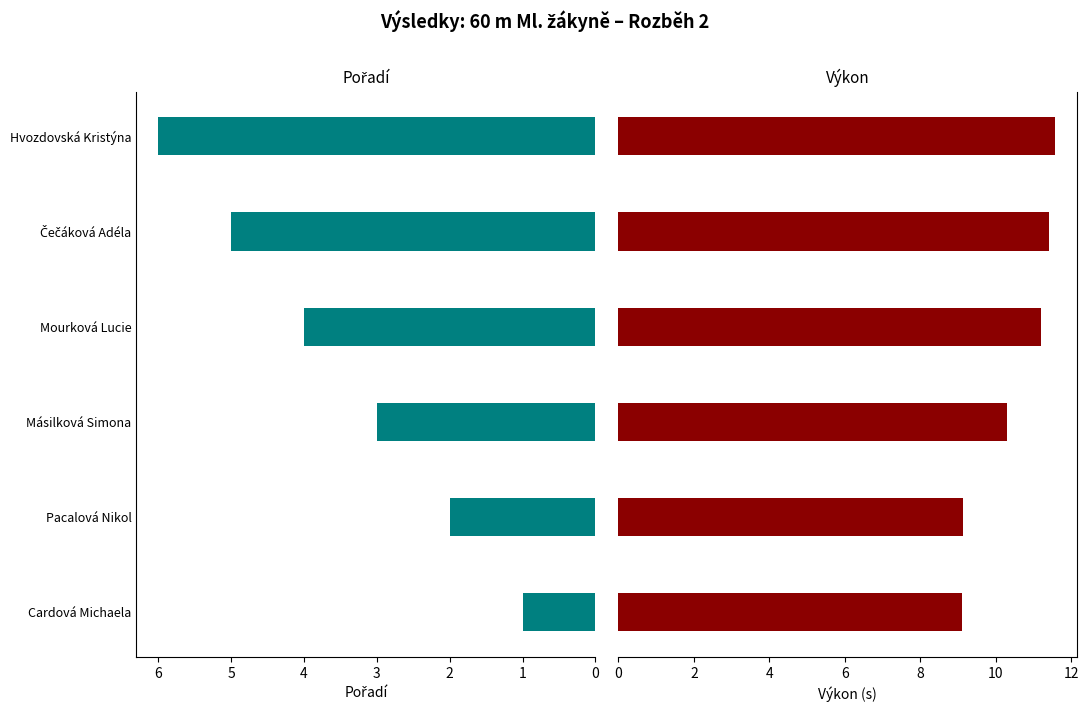

Which series has the largest total across all categories?

Výkon (s)